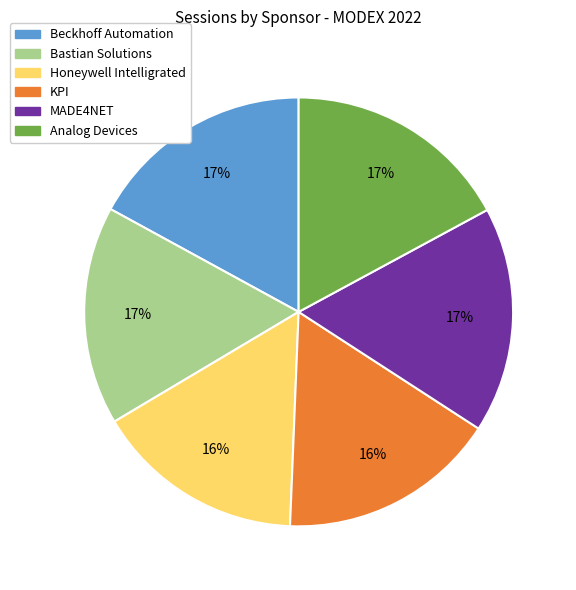

To the nearest percent, what is the difference between the MADE4NET and KPI slice percentages?

1%